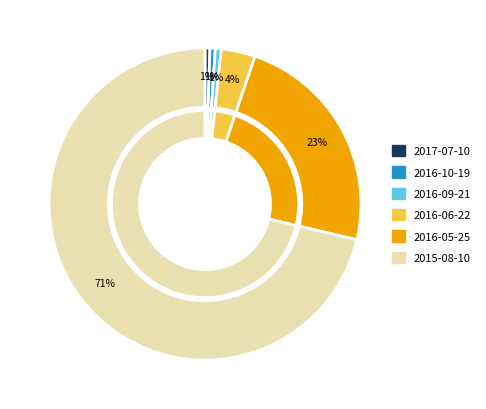

Rank the categories by value from lowest to highest.

2017-07-10, 2016-10-19, 2016-09-21, 2016-06-22, 2016-05-25, 2015-08-10